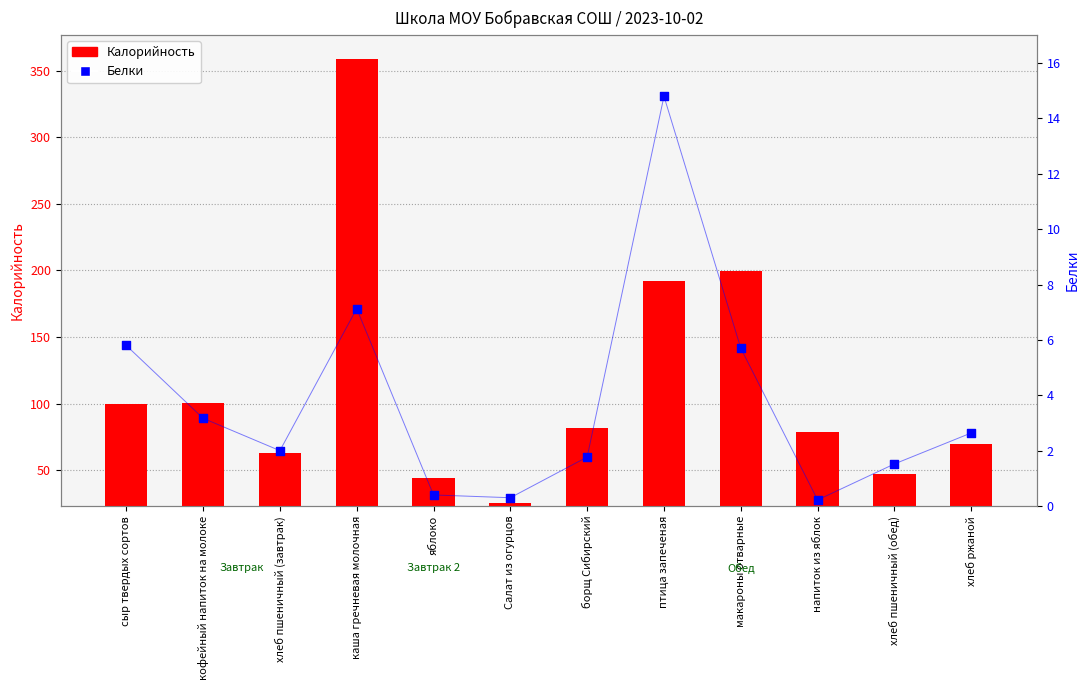

Which series has the widest spread of Y values?

Калорийность